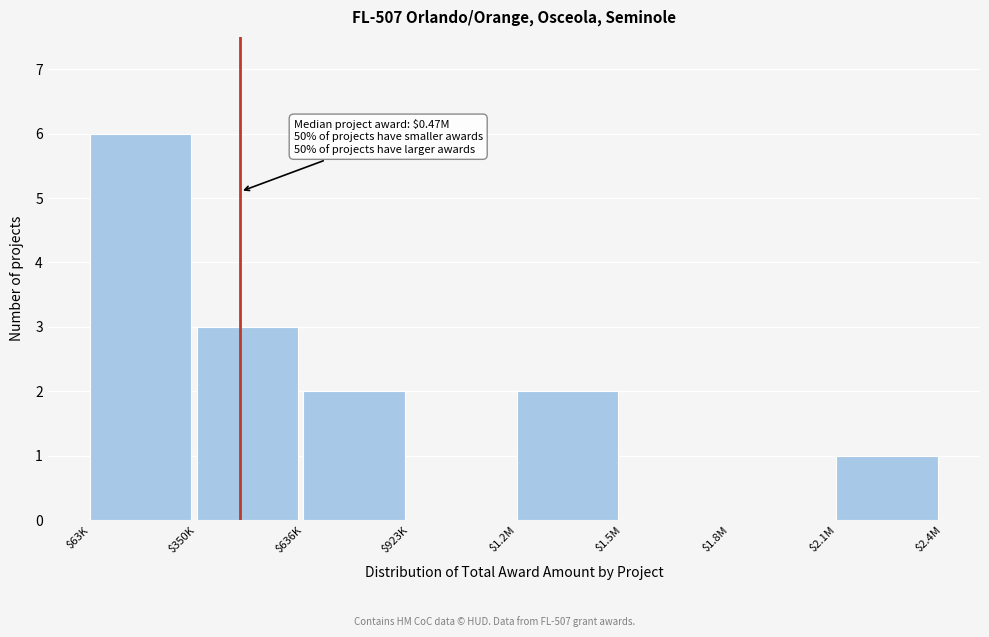

At which category does the chart reach its peak across all series?

$63K